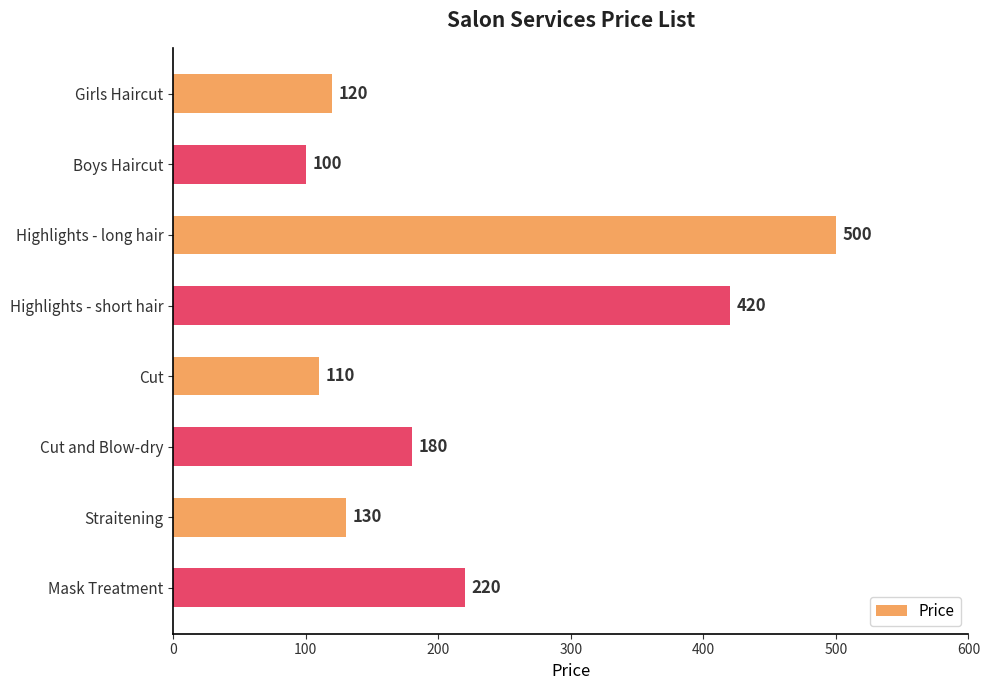

Between Girls Haircut and Cut, which is larger?

Girls Haircut